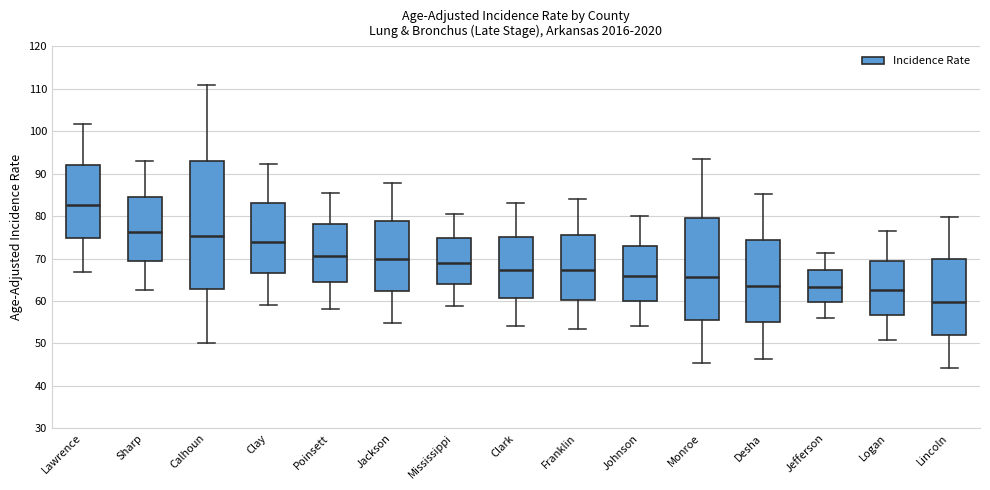

Reading left to right, read every box against the y-axis: the position of its median line, the range the box covers, and the ends of its whiskers. The values are not printed on the chart, so give them approximately, as read against the axis.

Lawrence: median 83, box 75 to 92, whiskers 67 to 102
Sharp: median 76, box 69 to 85, whiskers 63 to 93
Calhoun: median 75, box 63 to 93, whiskers 50 to 111
Clay: median 74, box 67 to 83, whiskers 59 to 92
Poinsett: median 71, box 64 to 78, whiskers 58 to 86
Jackson: median 70, box 62 to 79, whiskers 55 to 88
Mississippi: median 69, box 64 to 75, whiskers 59 to 81
Clark: median 67, box 61 to 75, whiskers 54 to 83
Franklin: median 67, box 60 to 76, whiskers 53 to 84
Johnson: median 66, box 60 to 73, whiskers 54 to 80
Monroe: median 66, box 56 to 80, whiskers 46 to 94
Desha: median 64, box 55 to 74, whiskers 46 to 85
Jefferson: median 63, box 60 to 67, whiskers 56 to 71
Logan: median 63, box 57 to 70, whiskers 51 to 77
Lincoln: median 60, box 52 to 70, whiskers 44 to 80